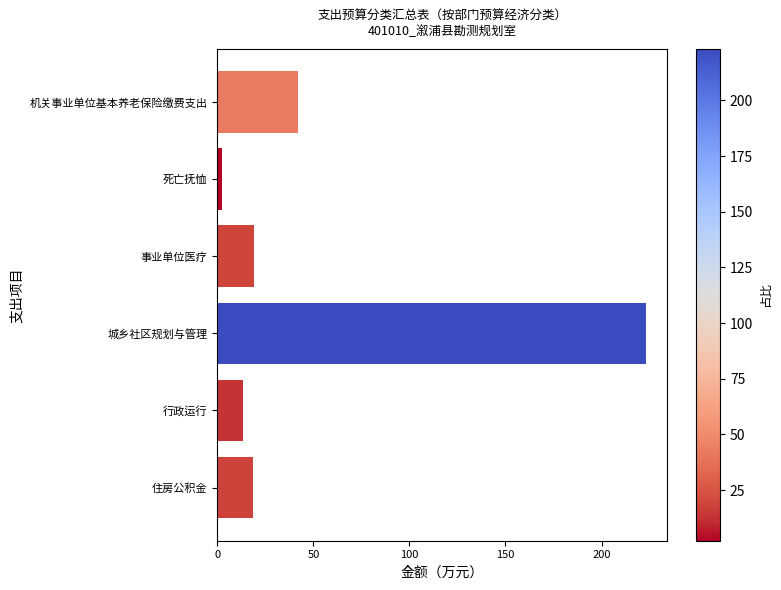

Which label corresponds to the largest value in the chart?

城乡社区规划与管理